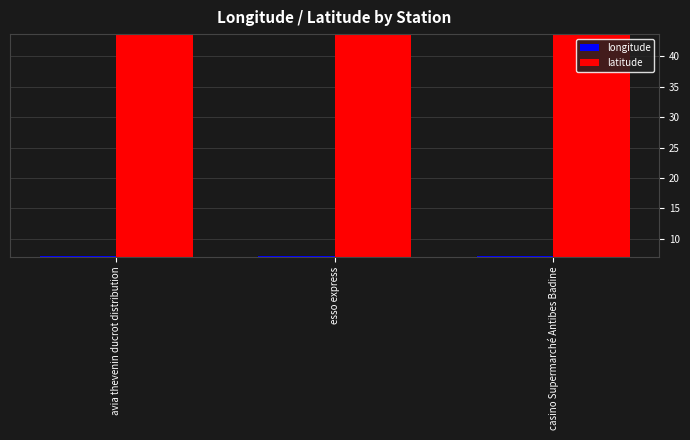

What is the highest value of the latitude series?

43.6